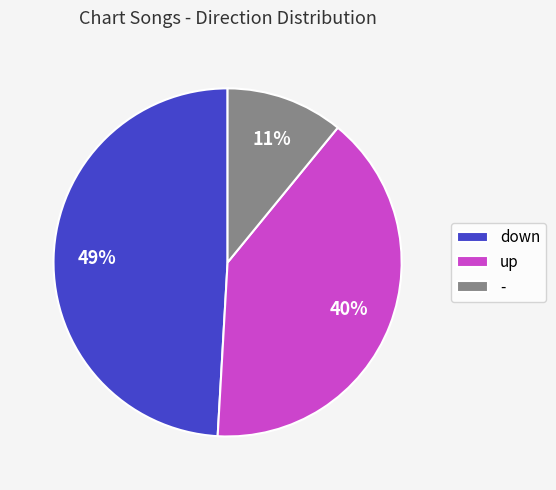

To the nearest percent, what is the difference between the down and - slice percentages?

38%